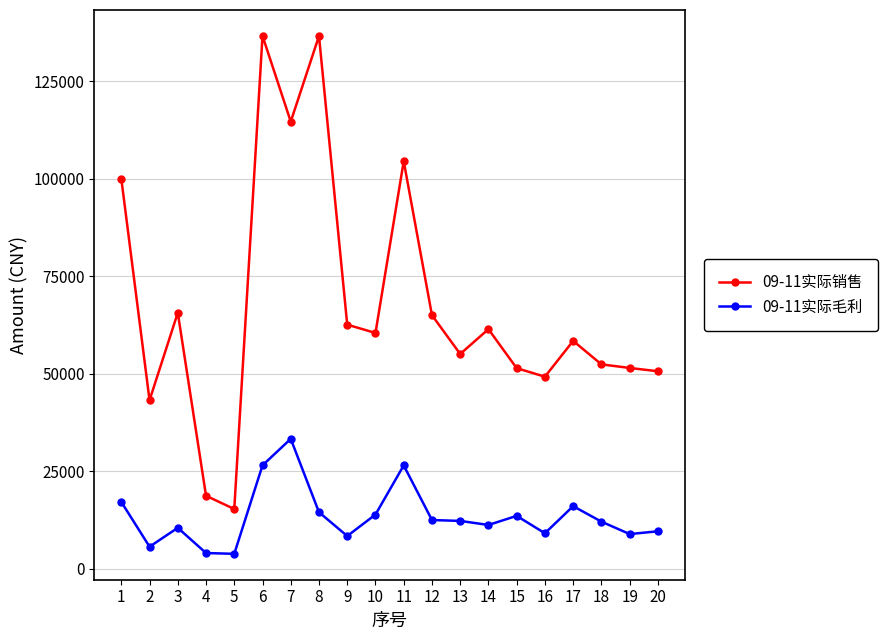

True or false: 09-11实际毛利 and 09-11实际销售 cross at least once.

False